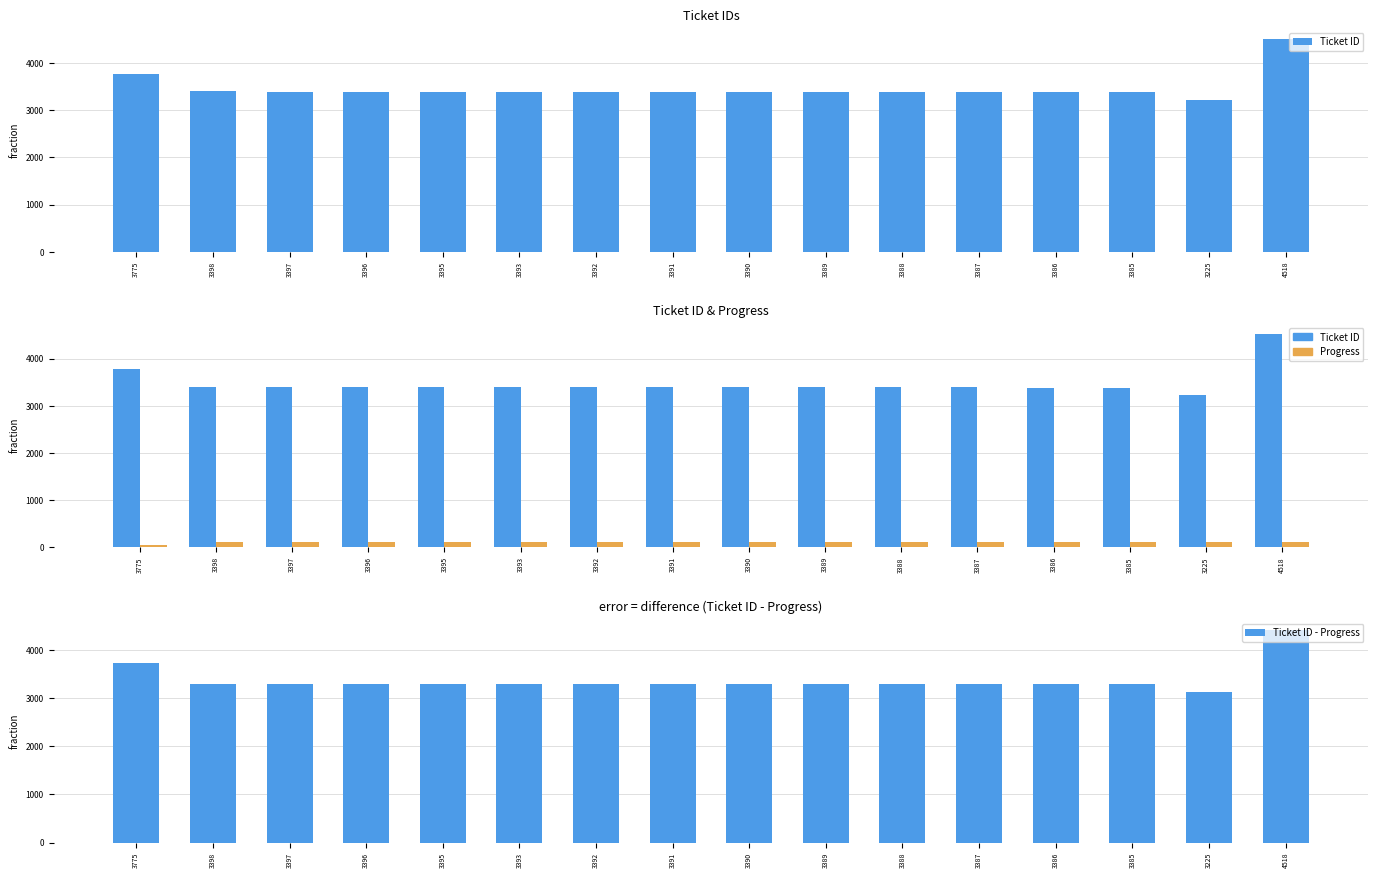

Reading left to right, extract all data points from this chart.

Ticket ID: 3775	3398	3397	3396	3395	3393	3392	3391	3390	3389	3388	3387	3386	3385	3225	4518
Progress: 50	100	100	100	100	100	100	100	100	100	100	100	100	100	100	100
Ticket ID - Progress: 3725	3298	3297	3296	3295	3293	3292	3291	3290	3289	3288	3287	3286	3285	3125	4418